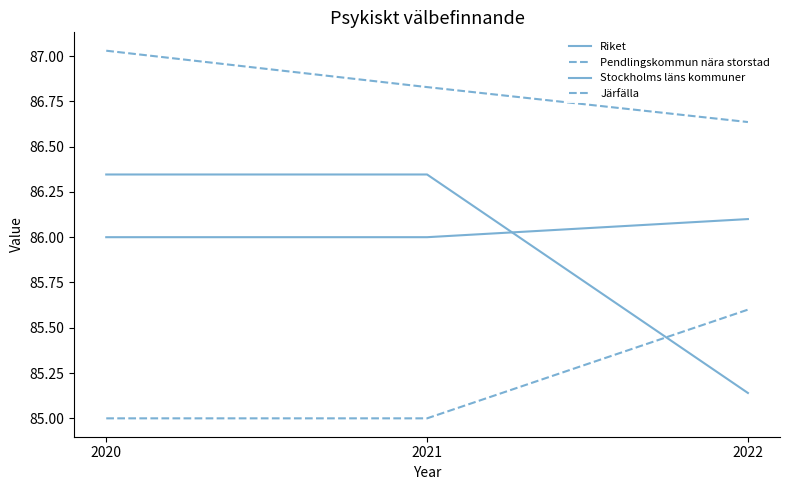

Read the Pendlingskommun nära storstad value at 2021.

86.8